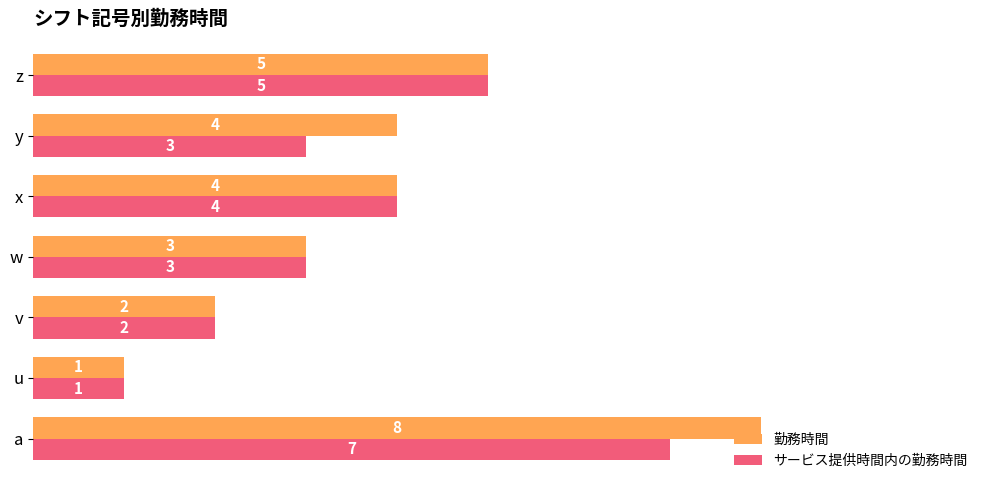

What is the maximum value shown in the chart?

8